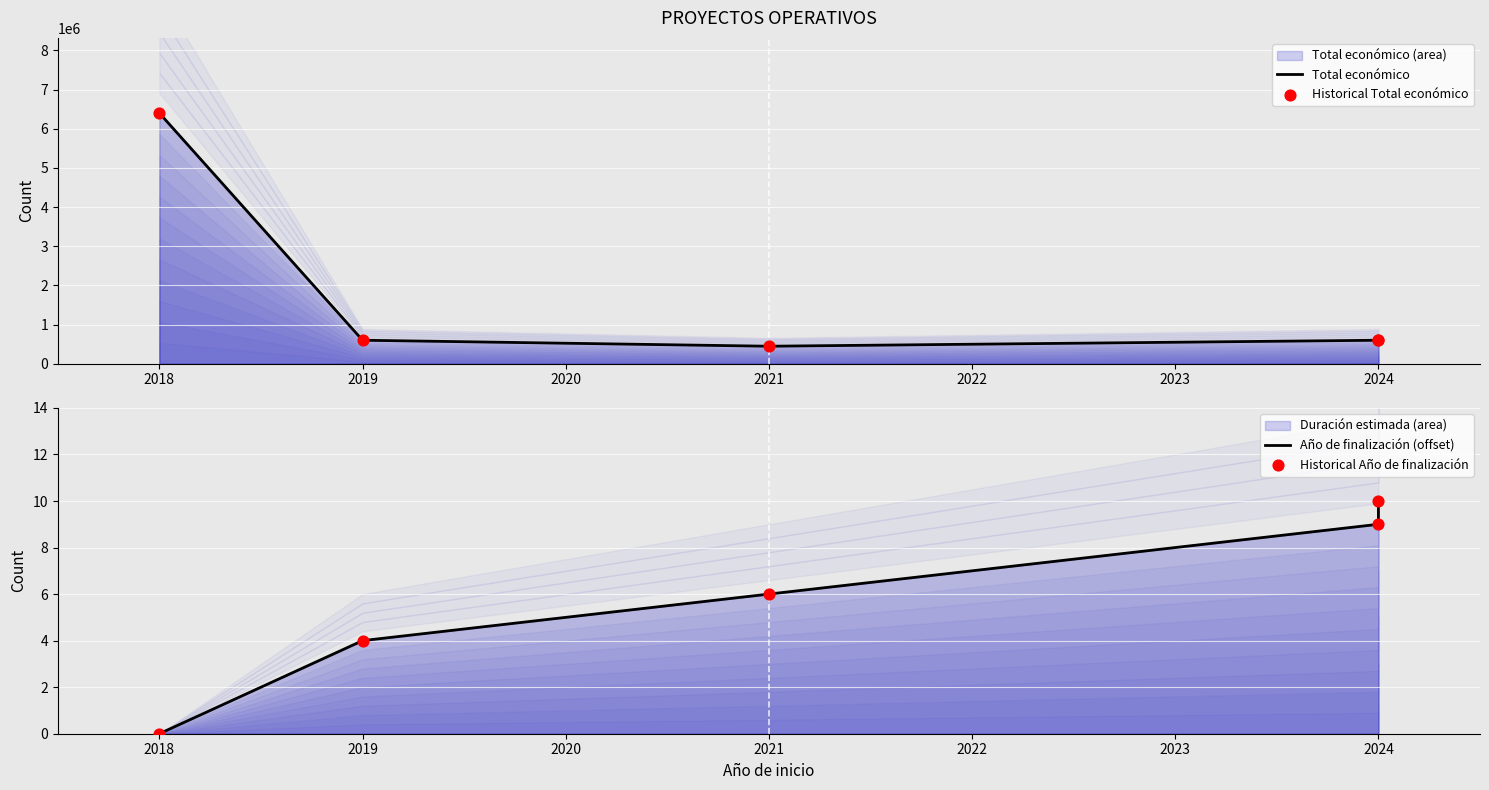

What is the total value across all series at 2024?

1198542